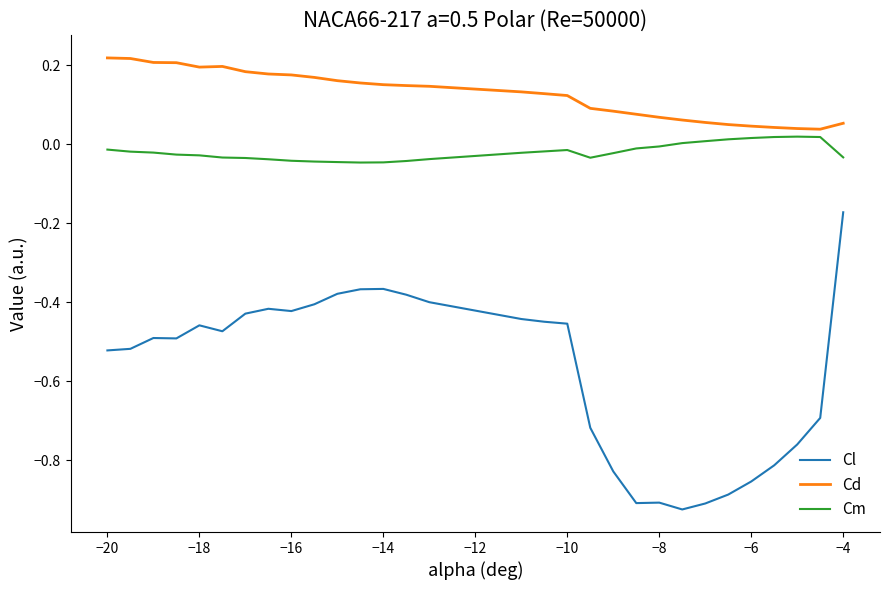

Which series has the largest range (max minus min)?

Cl